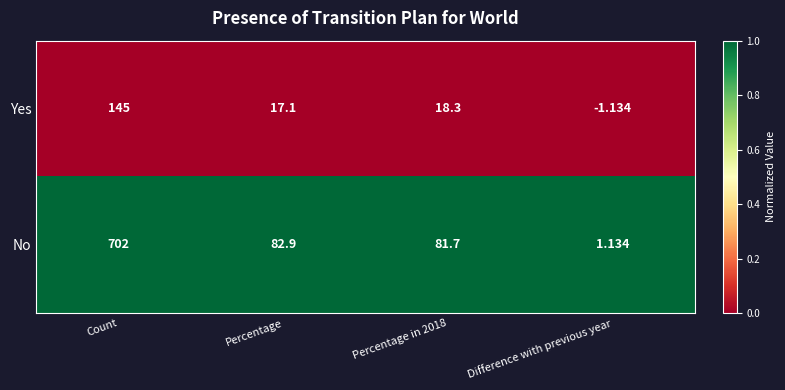

What is the difference between the highest and lowest values at Difference with previous year?

2.3